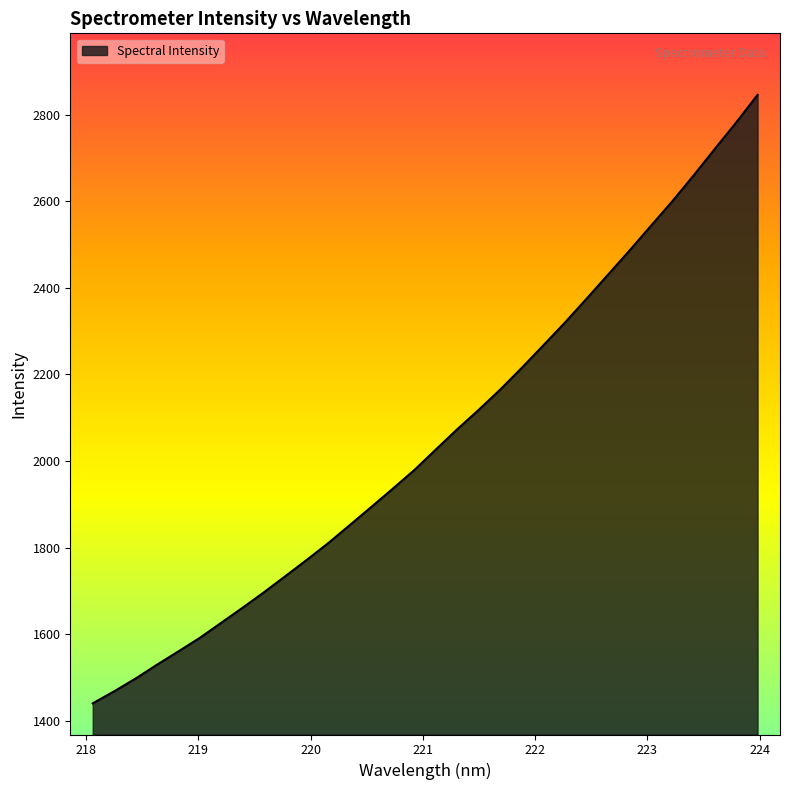

What is the average value?

2052.5